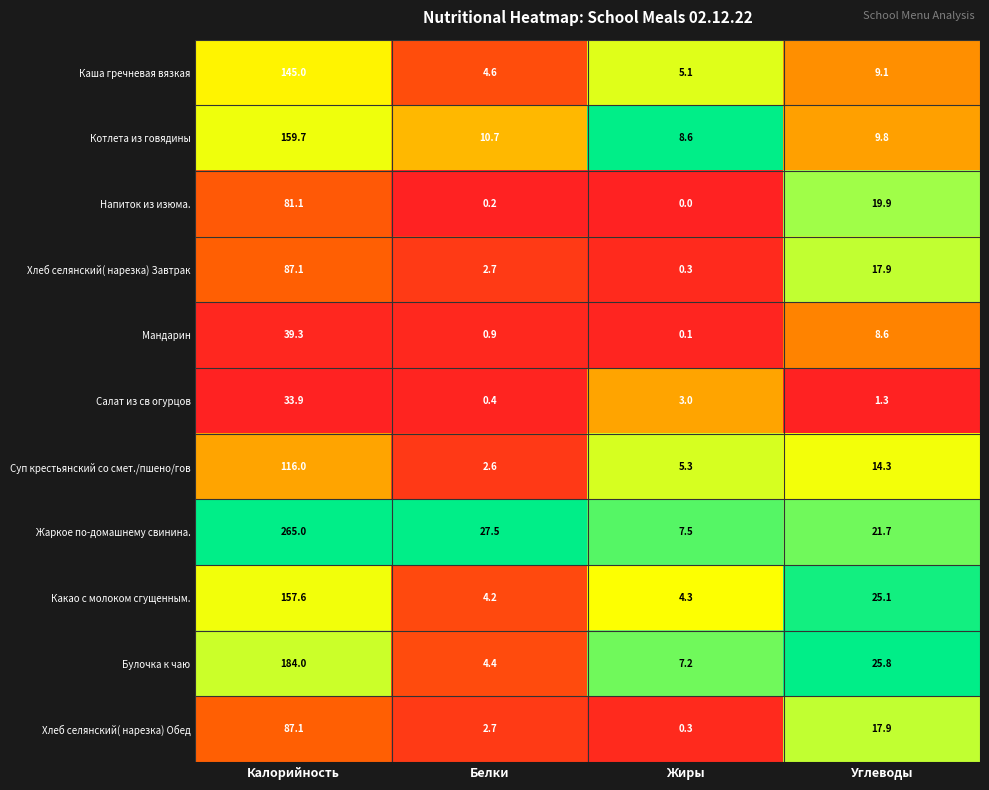

What is the total value across all series at Калорийность?

1355.8